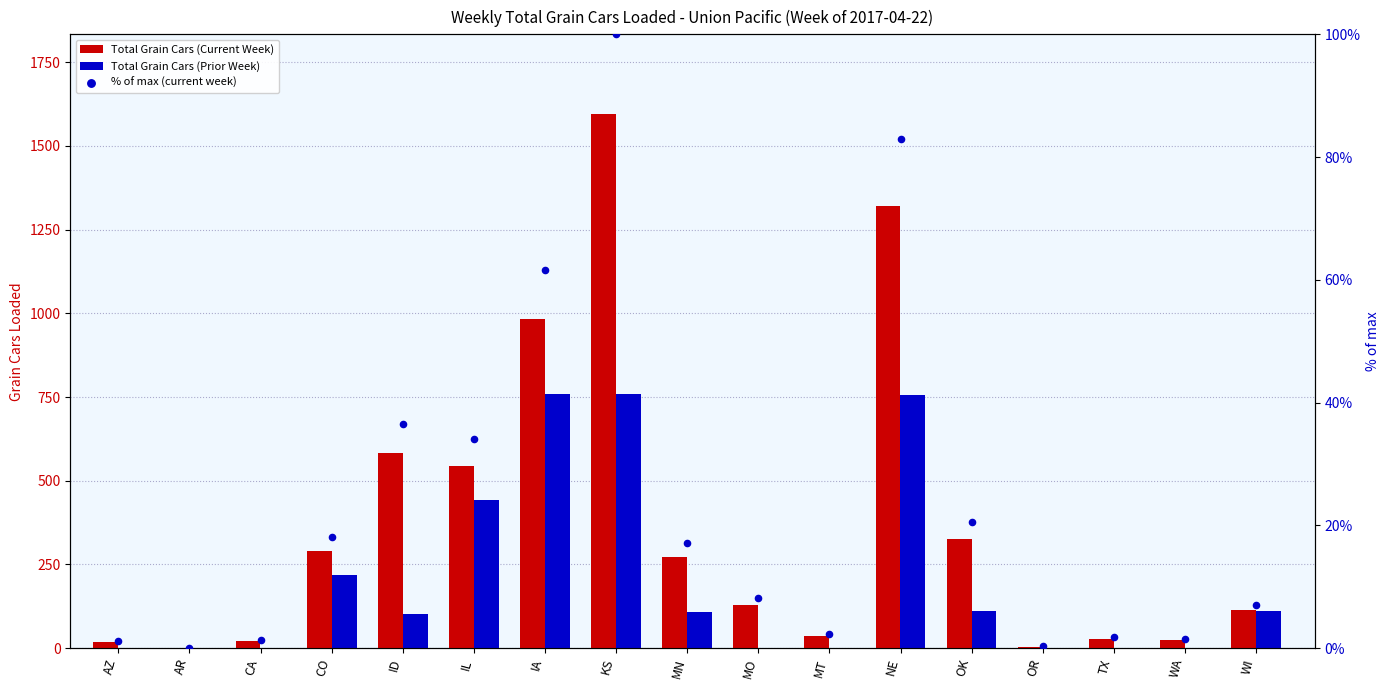

At how many categories does at least one series exceed 1082?

2